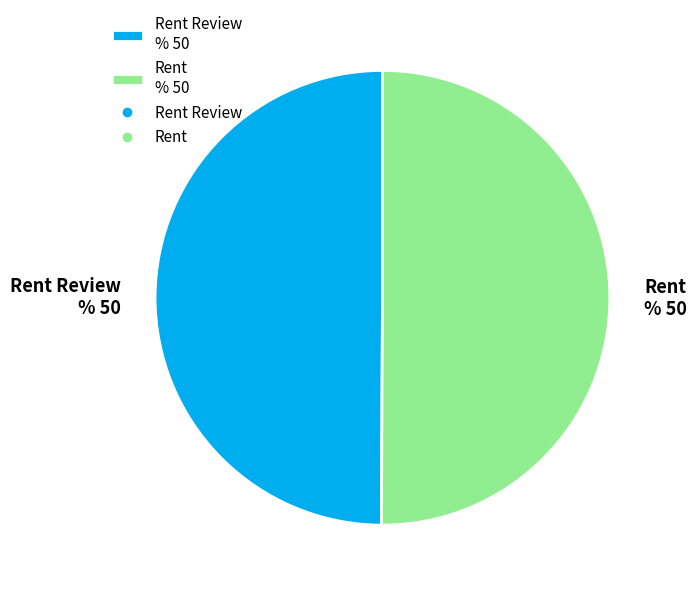

True or false: Rent % 50 accounts for 50% of the total.

True